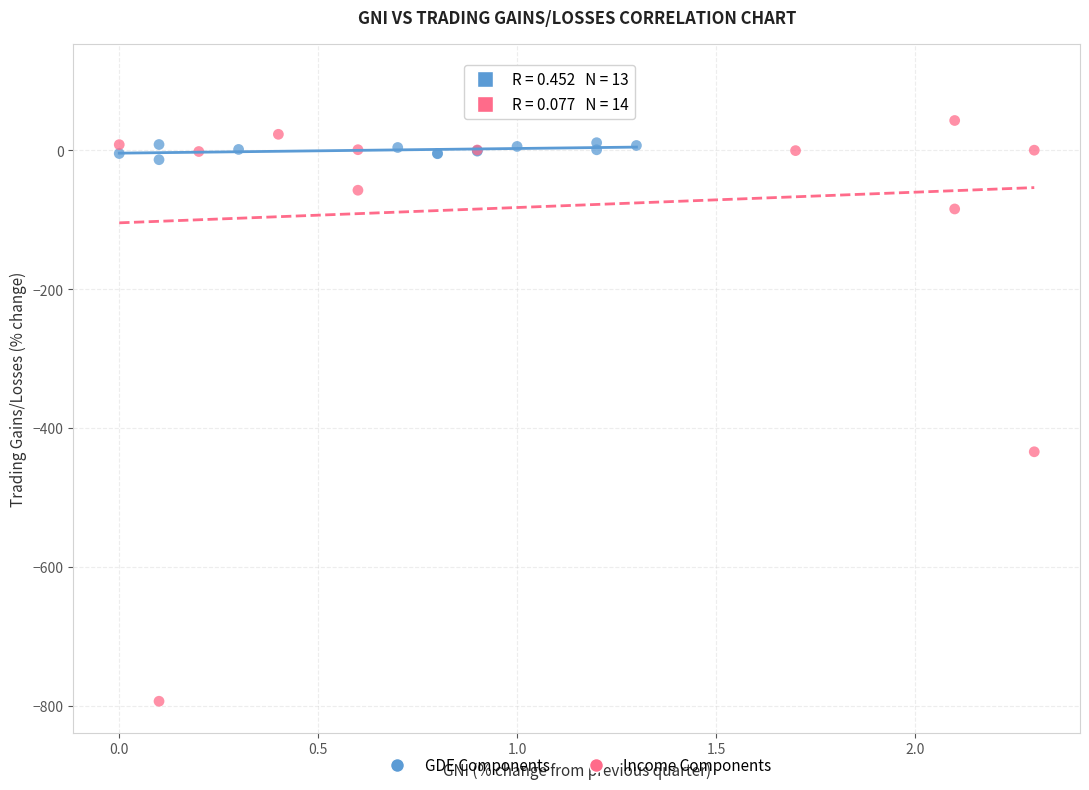

Which series has the largest Y range (max minus min)?

Income Components